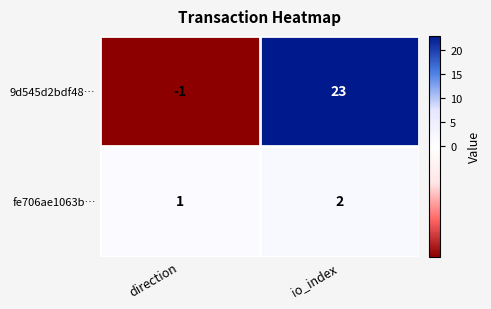

At which category does the chart reach its peak across all series?

io_index